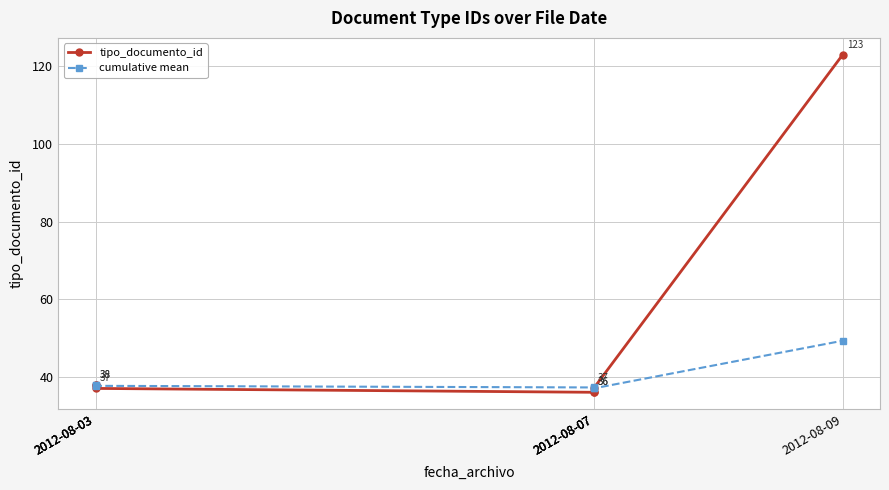

What is the total value across all series at 2012-08-07?

73.2